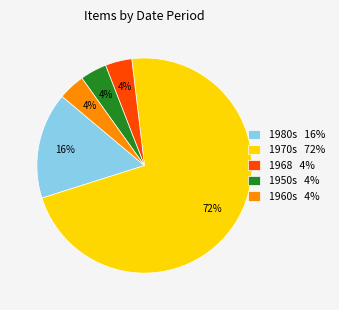

Combined, do 1968 4% and 1980s 16% account for over 50%?

No